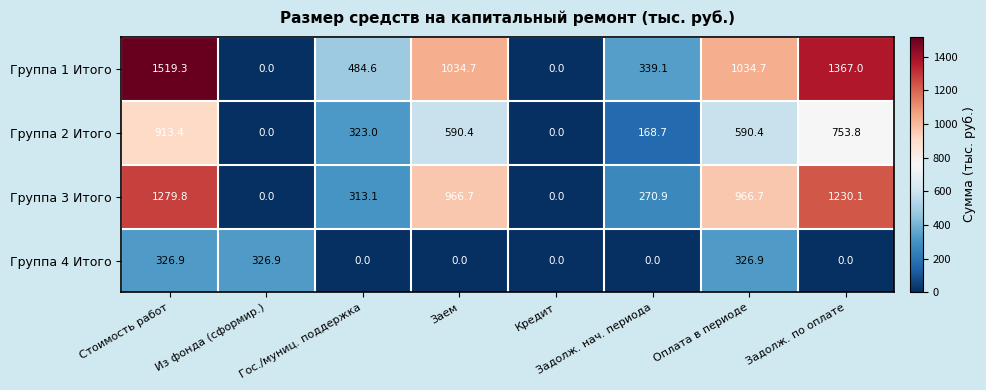

Where is Группа 3 Итого nearest to the value 639?

Гос./муниц. поддержка